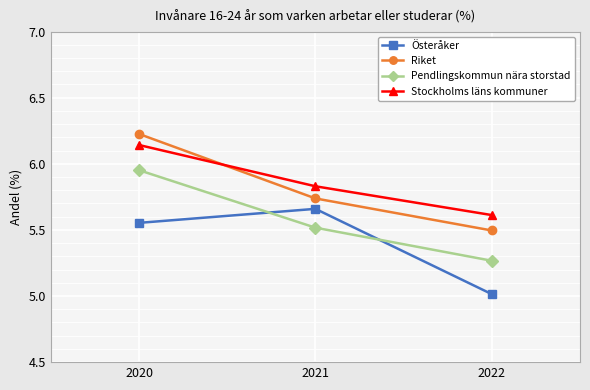

What is the total value across all series at 2022?

21.4